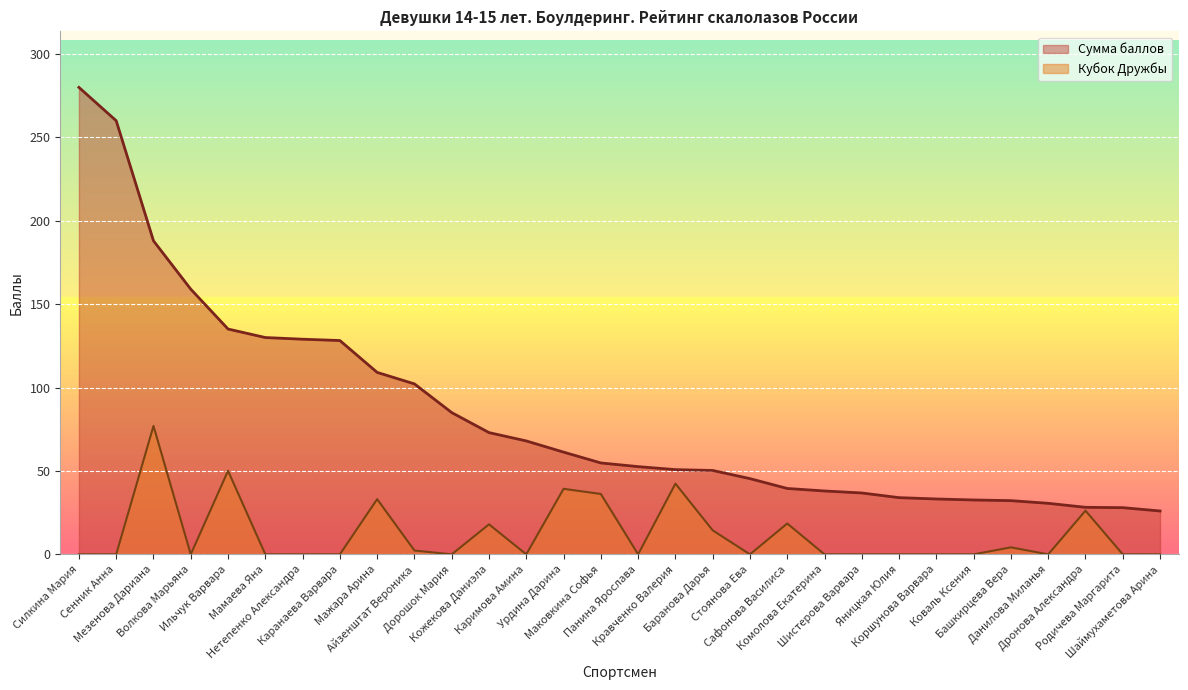

How many lines are shown in the chart?

2